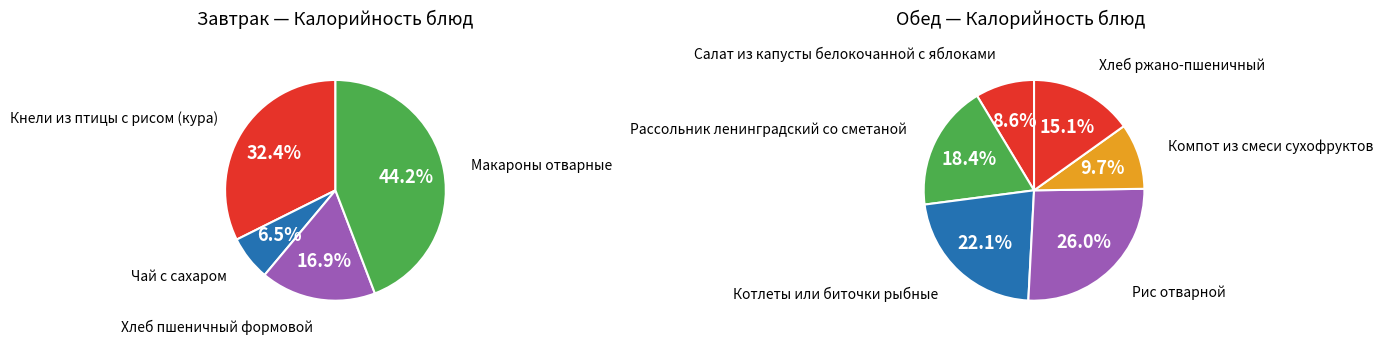

Which category has the smallest portion of the pie?

Чай с сахаром